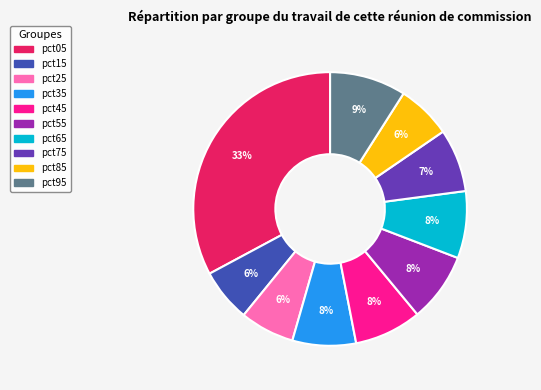

To the nearest percent, what percentage of the pie is pct15?

6%